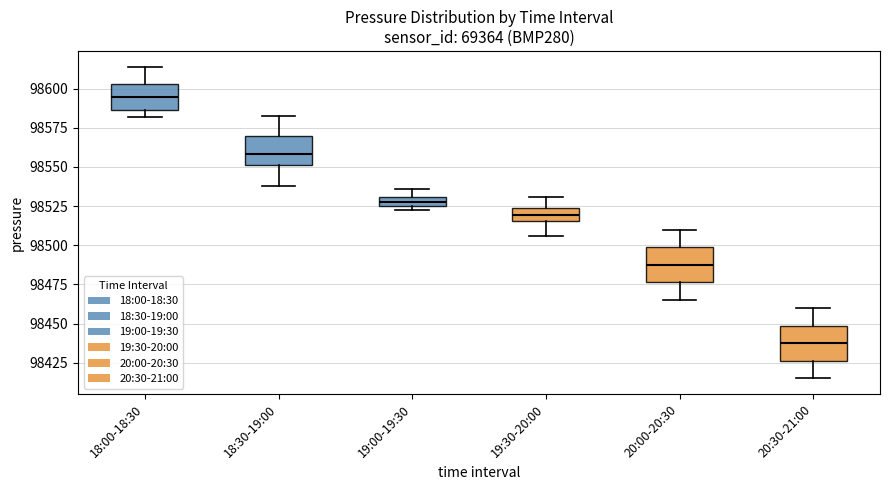

Which box has the lowest median line?

20:30-21:00